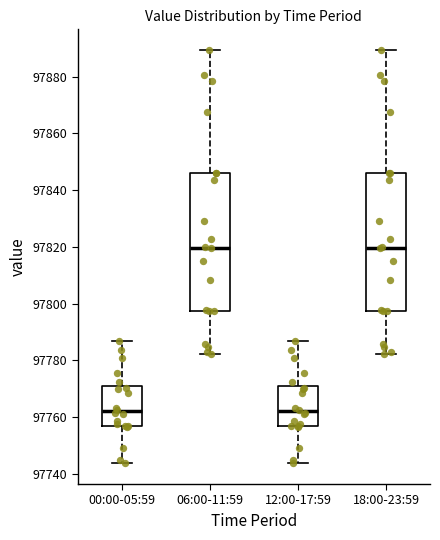

Where does the upper whisker of the box for 06:00-11:59 end on the y-axis? The values are not printed on the chart, so give them approximately, as read against the axis.

97890